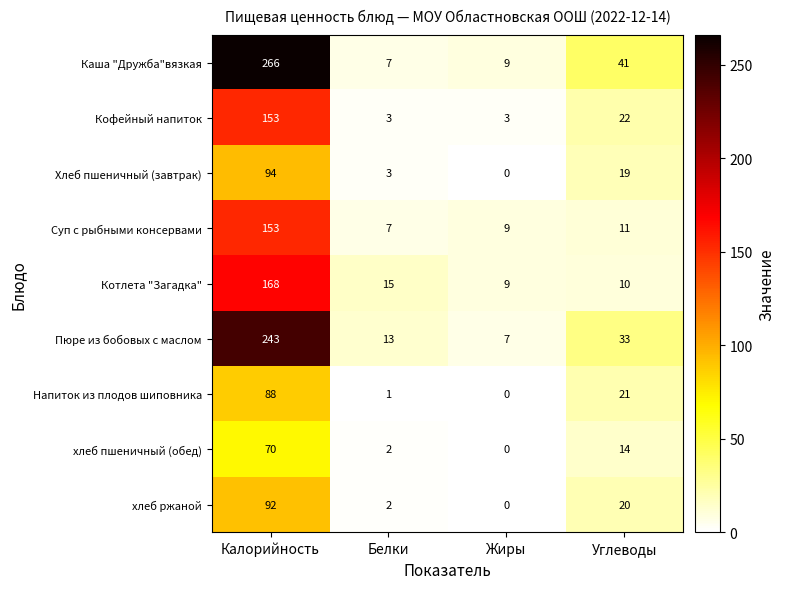

Which series changed the most between Калорийность and Жиры?

Каша "Дружба"вязкая